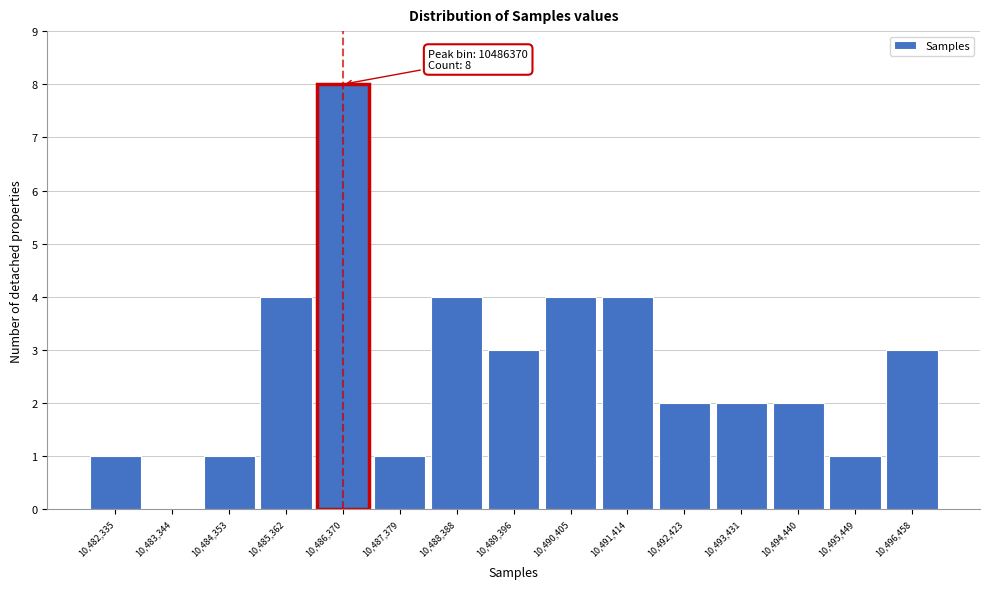

Which range on the x-axis has the tallest bar?

10485800 to 10486800